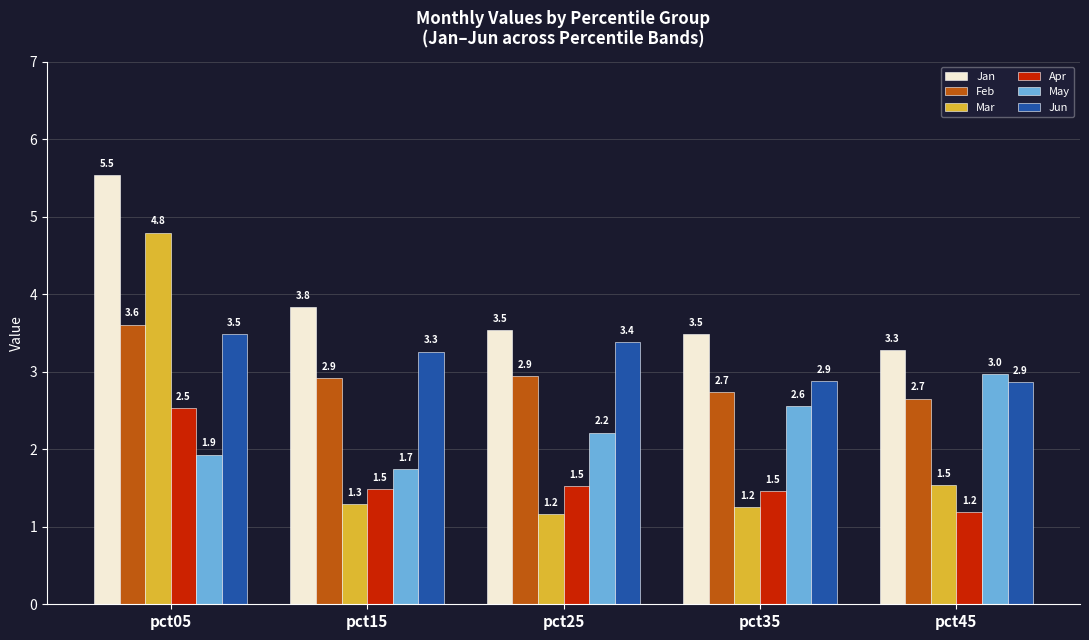

Reading left to right, list all the values displayed in this chart.

Jan: 5.5	3.8	3.5	3.5	3.3
Feb: 3.6	2.9	2.9	2.7	2.7
Mar: 4.8	1.3	1.2	1.2	1.5
Apr: 2.5	1.5	1.5	1.5	1.2
May: 1.9	1.7	2.2	2.6	3.0
Jun: 3.5	3.3	3.4	2.9	2.9